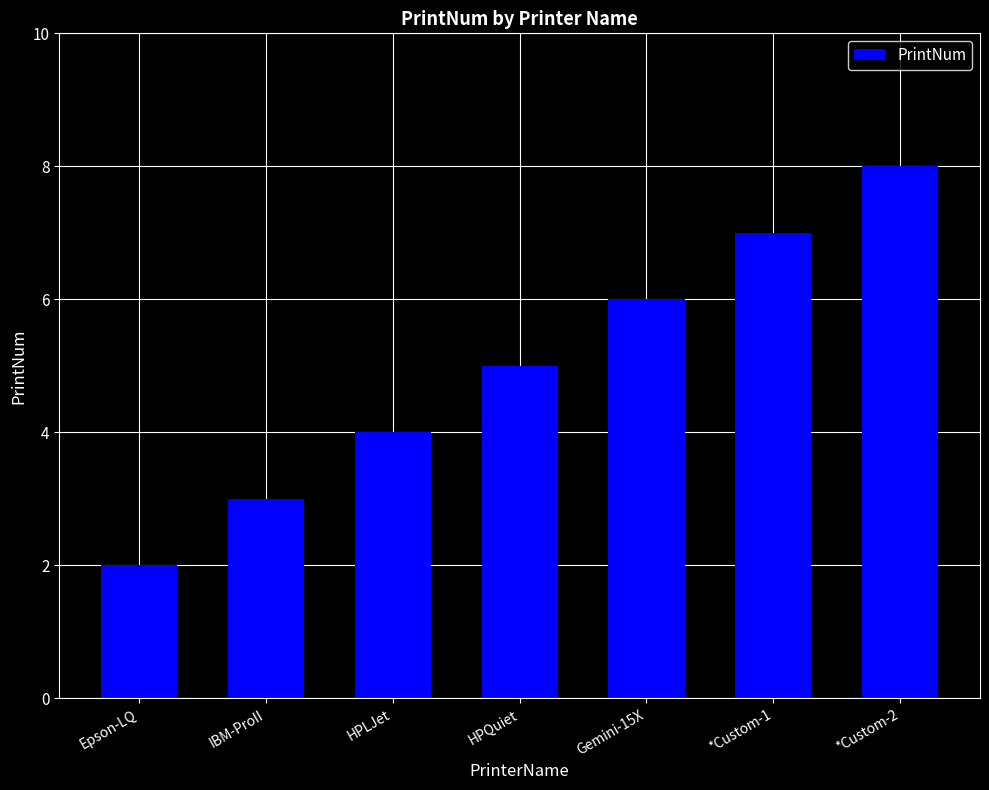

How many values are between 3 and 7?

5